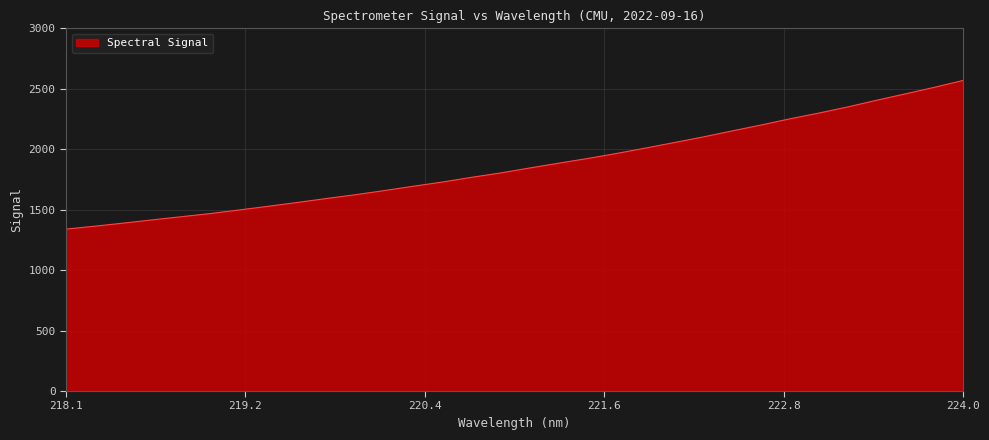

What is the smallest value displayed?

1339.3